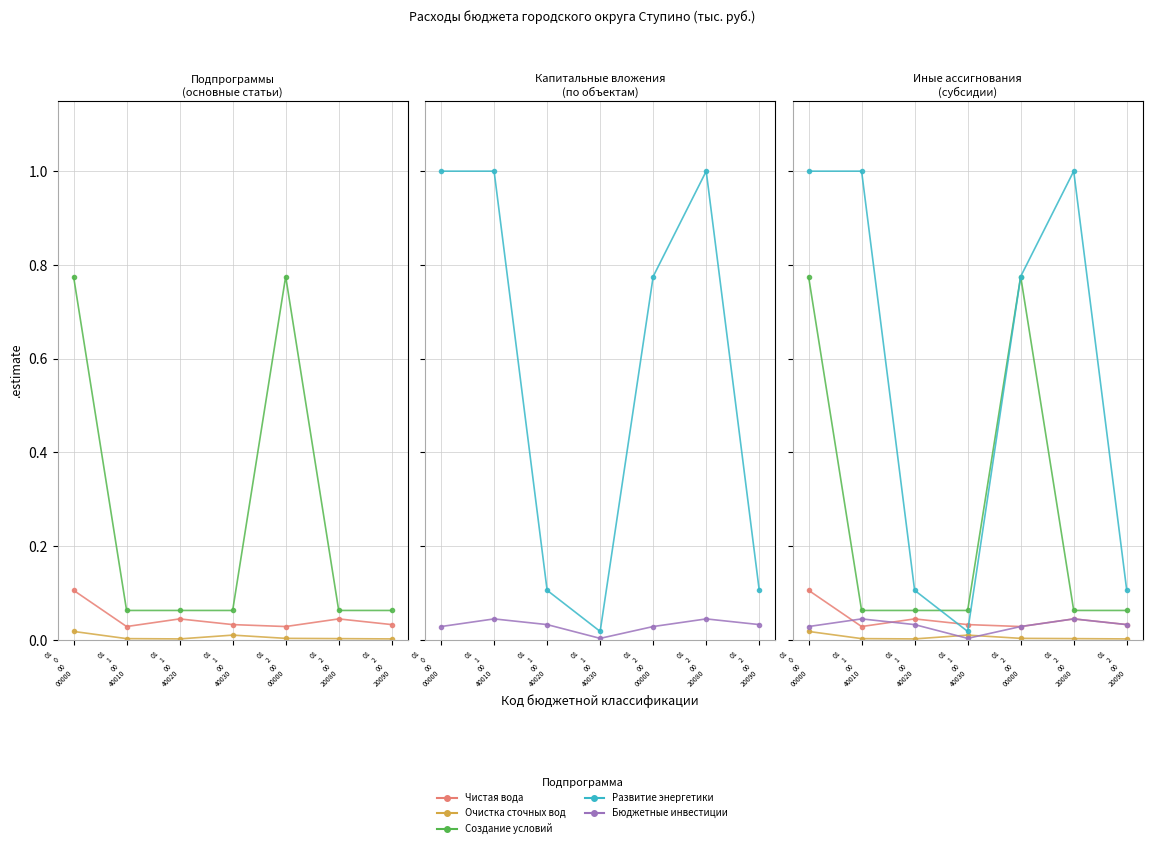

Does the chart display data point markers on the line(s)?

Yes